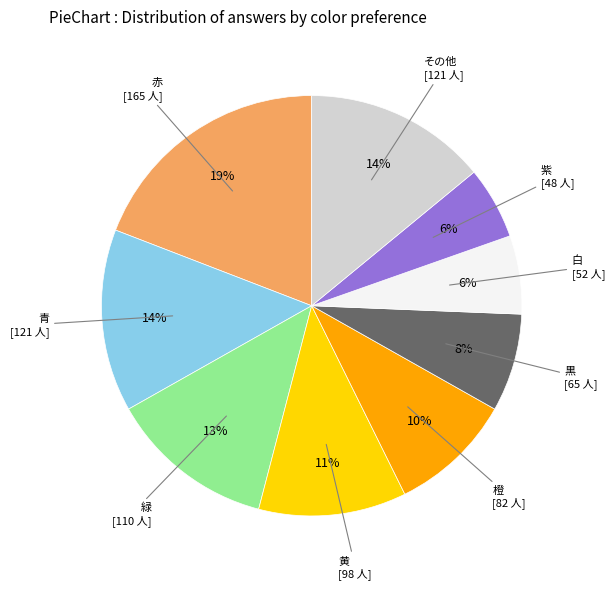

To the nearest percent, what portion does 赤 represent?

19%